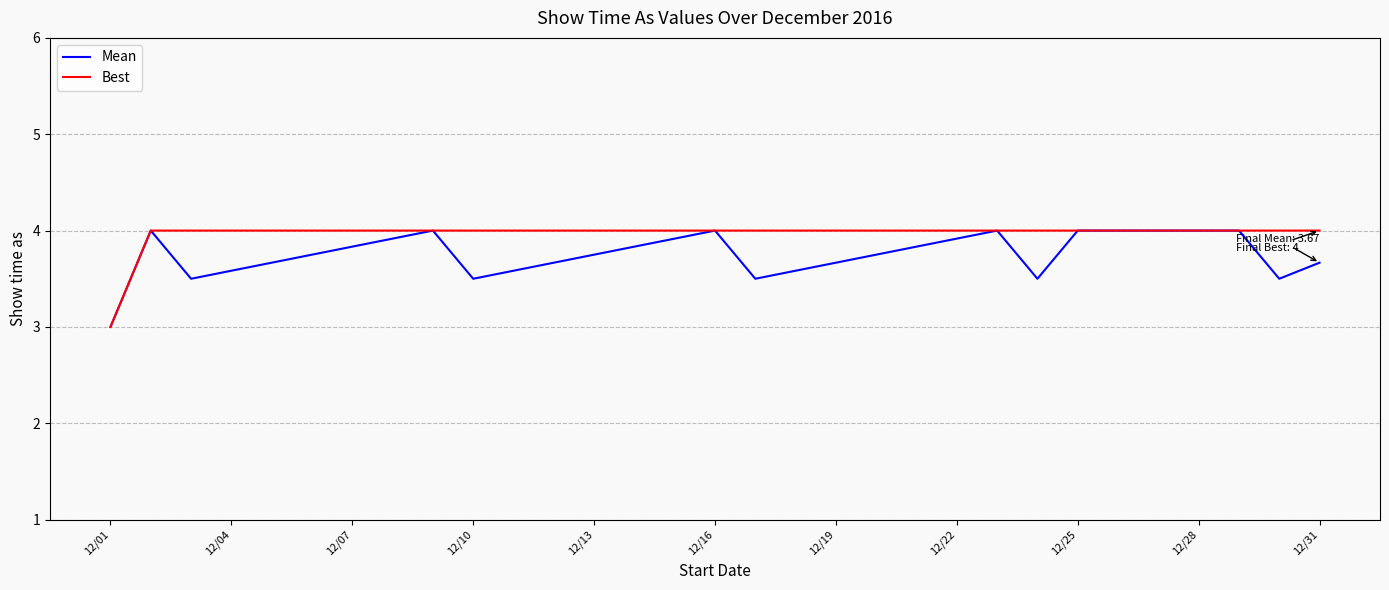

What is the minimum value for Best?

3.0